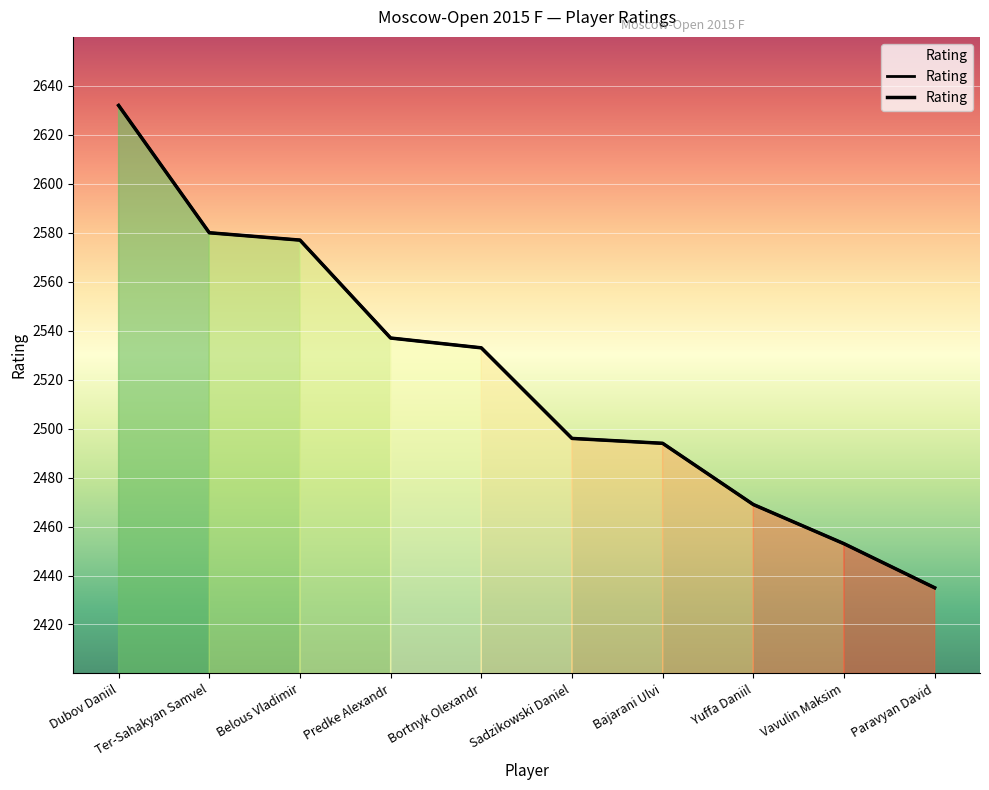

List the labels in order of value, smallest first.

Paravyan David, Vavulin Maksim, Yuffa Daniil, Bajarani Ulvi, Sadzikowski Daniel, Bortnyk Olexandr, Predke Alexandr, Belous Vladimir, Ter-Sahakyan Samvel, Dubov Daniil